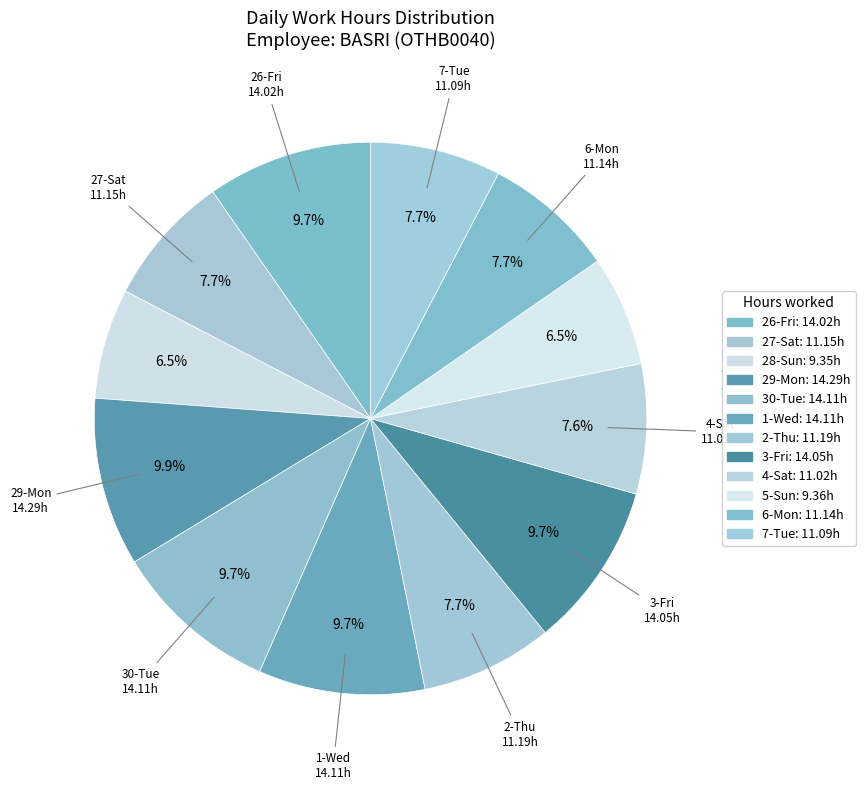

How many slices are in this pie chart?

12